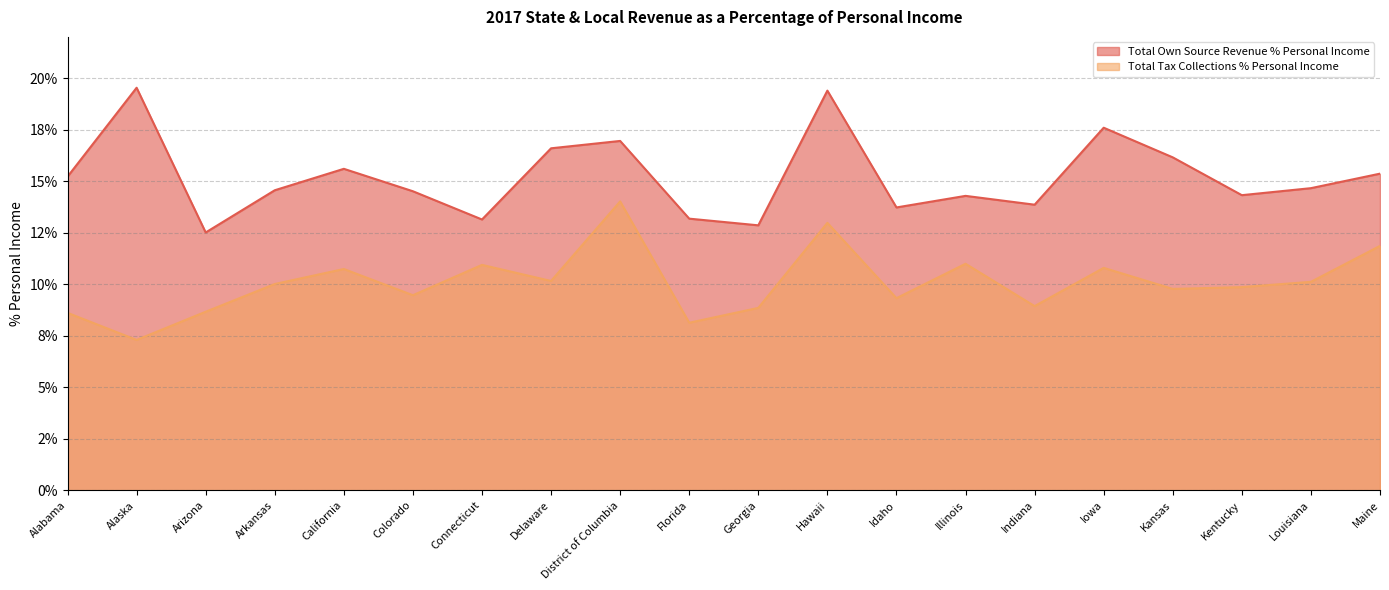

Reading left to right, list all the values displayed in this chart.

Total Own Source Revenue % Personal Income: Alabama=15.2	Alaska=19.5	Arizona=12.5	Arkansas=14.6	California=15.6	Colorado=14.5	Connecticut=13.1	Delaware=16.6	District of Columbia=17.0	Florida=13.2	Georgia=12.9	Hawaii=19.4	Idaho=13.7	Illinois=14.3	Indiana=13.9	Iowa=17.6	Kansas=16.2	Kentucky=14.3	Louisiana=14.7	Maine=15.4
Total Tax Collections % Personal Income: Alabama=8.6	Alaska=7.3	Arizona=8.7	Arkansas=10.0	California=10.7	Colorado=9.5	Connecticut=10.9	Delaware=10.2	District of Columbia=14.0	Florida=8.1	Georgia=8.9	Hawaii=13.0	Idaho=9.3	Illinois=11.0	Indiana=8.9	Iowa=10.8	Kansas=9.8	Kentucky=9.9	Louisiana=10.1	Maine=11.9